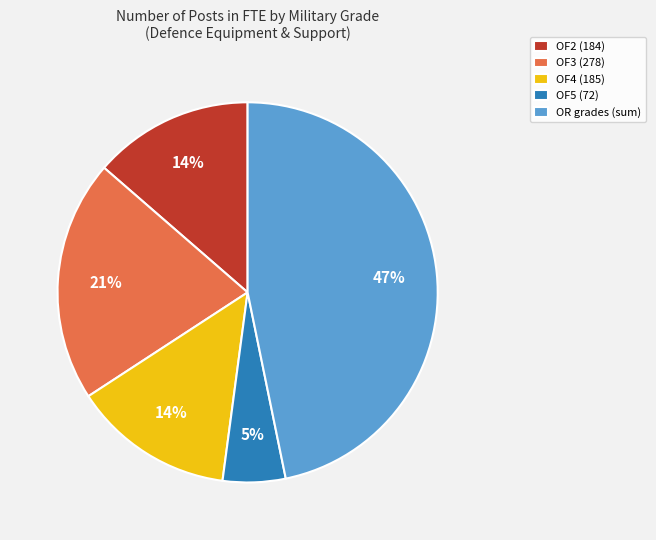

To the nearest percent, what percentage of the pie is OF3 (278)?

21%